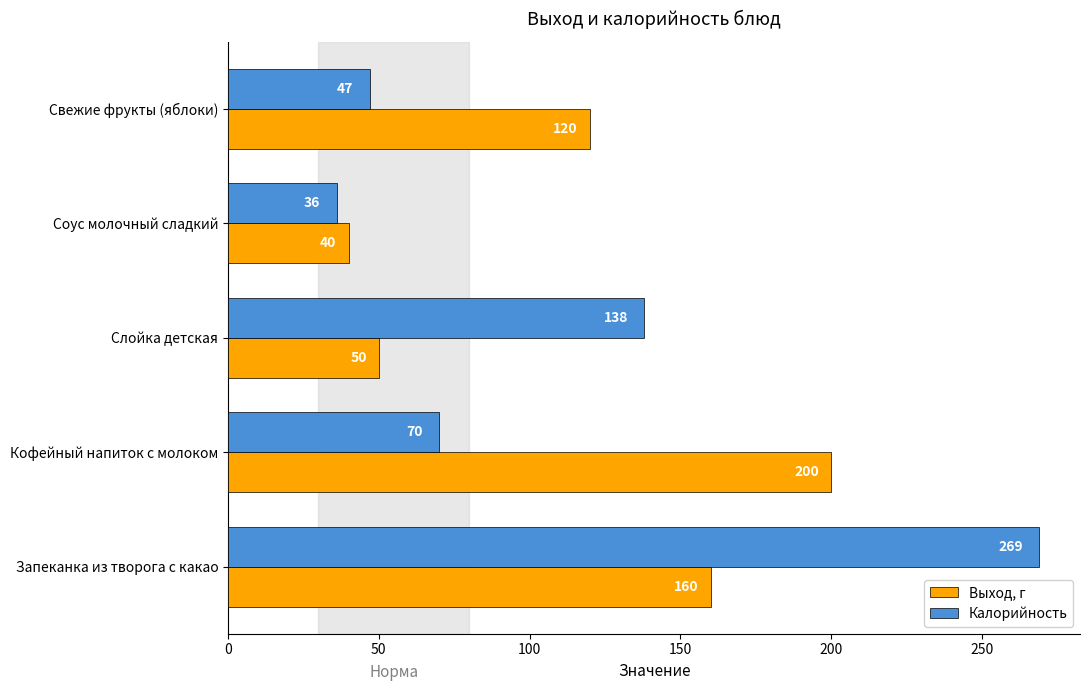

Rank the series by their maximum value, from highest to lowest.

Калорийность, Выход, г